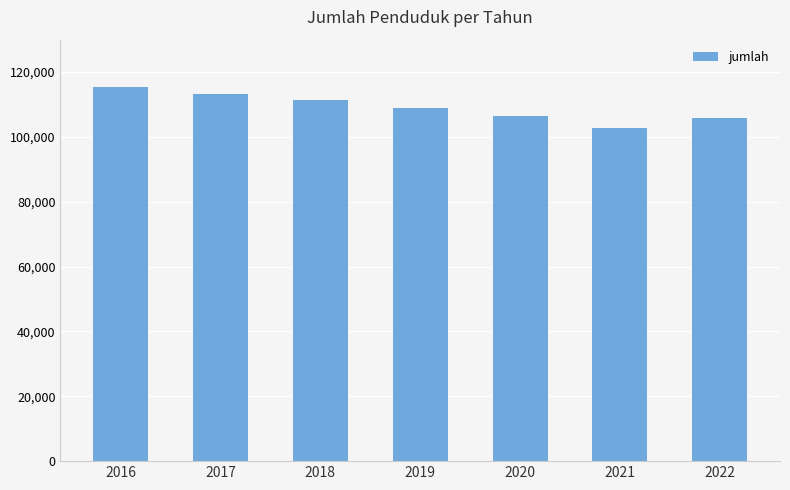

At which label does the data first exceed 108905?

2016